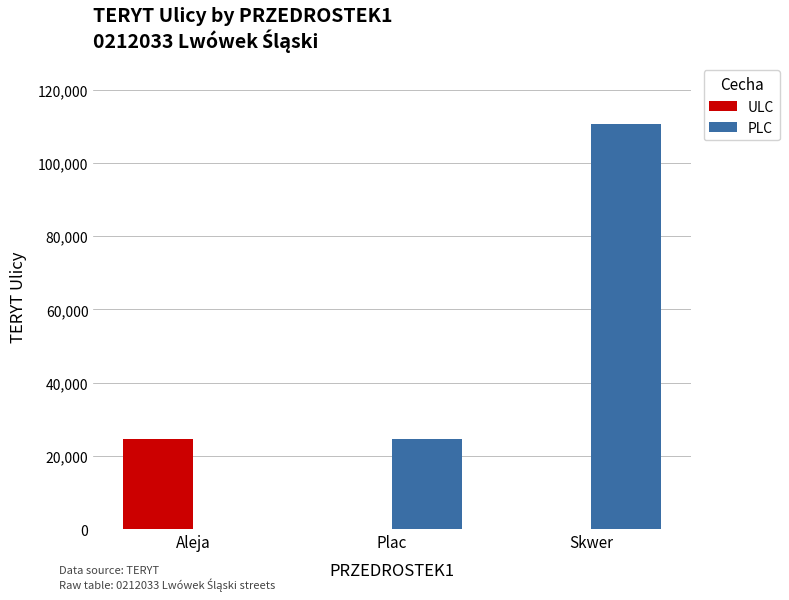

What is the sum of all ULC values?

24623